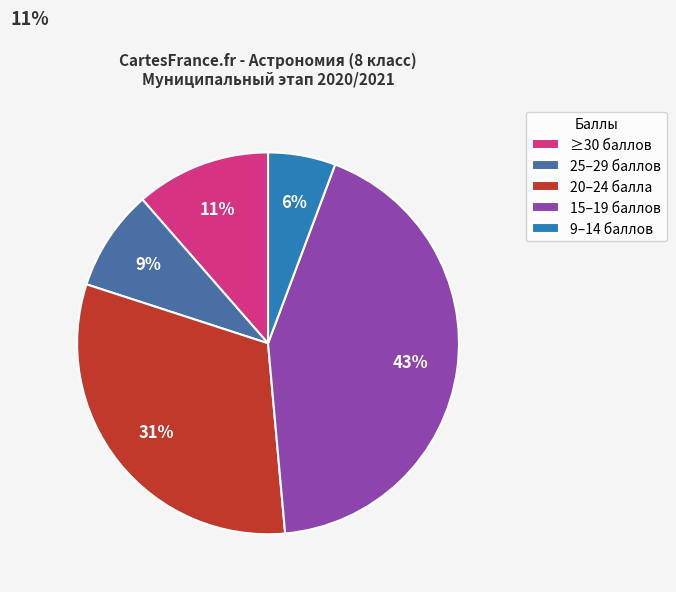

True or false: 25–29 баллов accounts for 1% of the total.

False